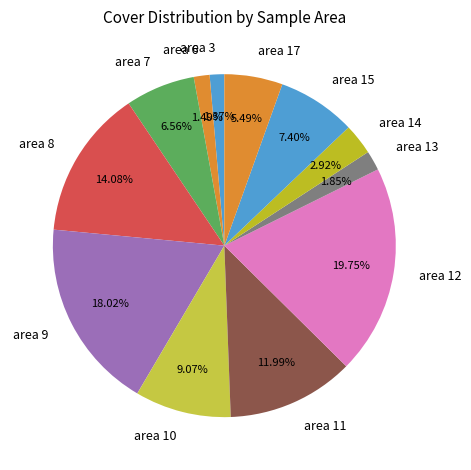

Combined, do area 13 and area 8 account for over 50%?

No